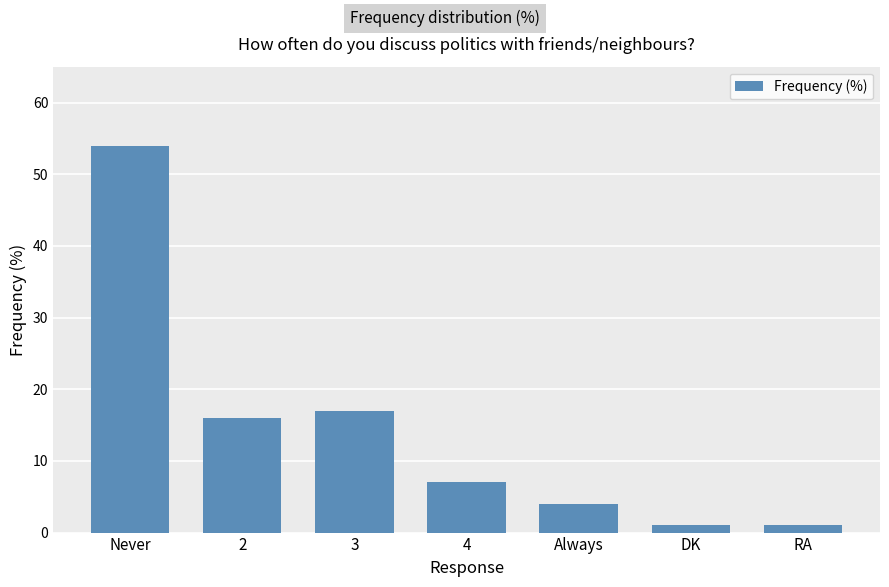

Where does the data first go above 7?

Never